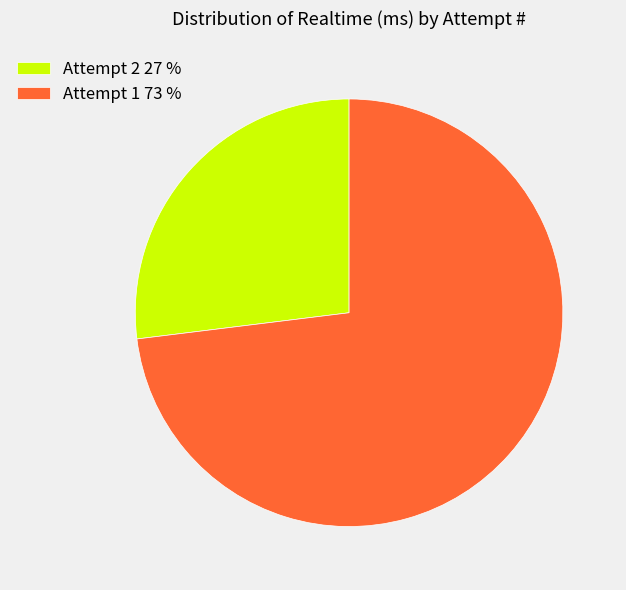

What is the largest slice in the pie chart?

Attempt 1 73 %